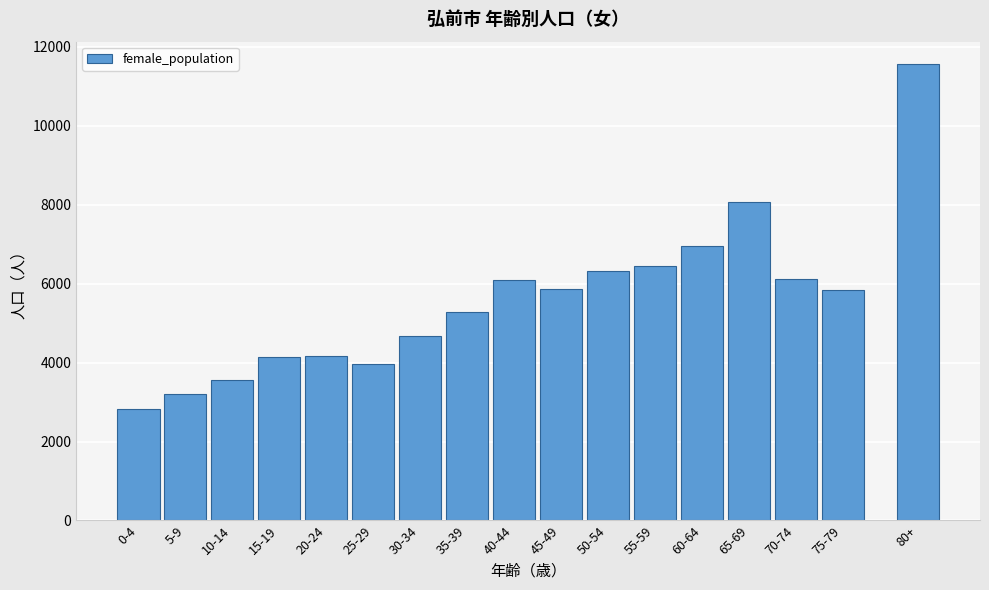

Which category has the lowest value across all series?

0-4